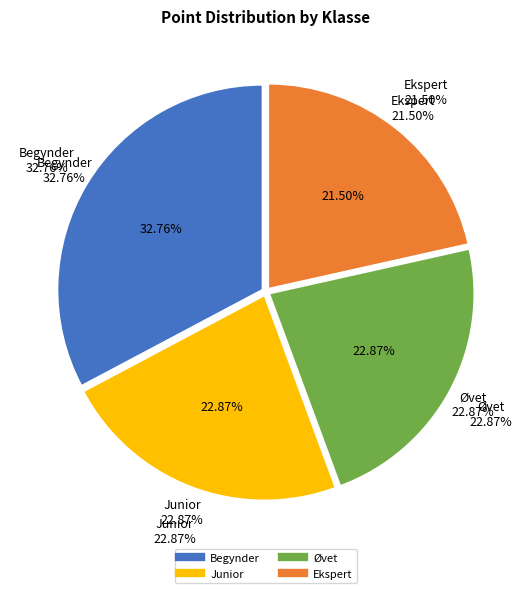

Count the number of slices in the pie.

4